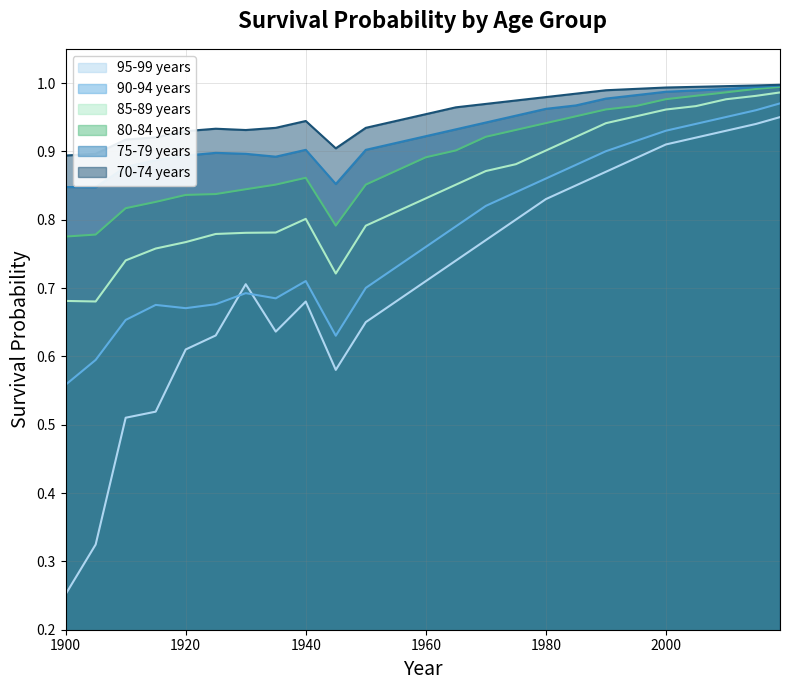

The value of 95-99 years at 1965 is 0.4. True or false?

False